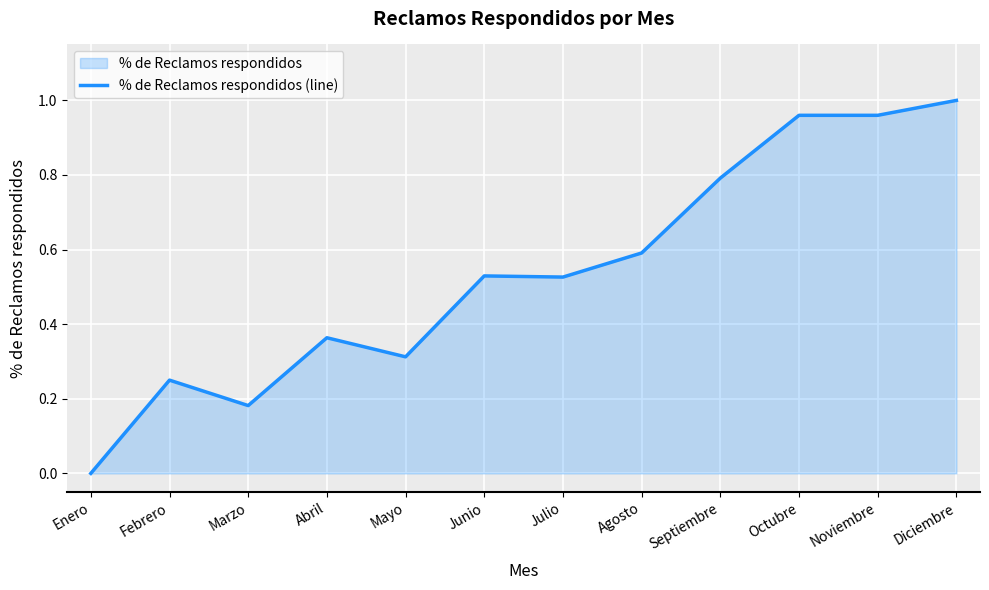

Reading left to right, list all the values displayed in this chart.

0.0	0.2	0.2	0.4	0.3	0.5	0.5	0.6	0.8	1.0	1.0	1.0